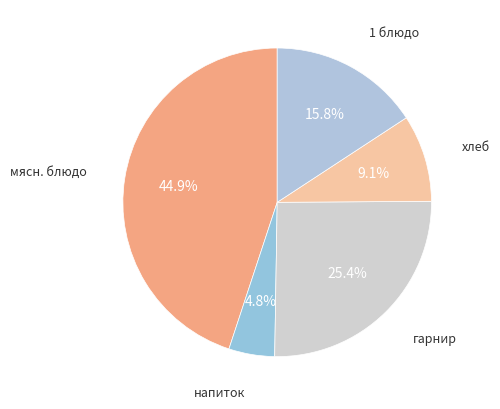

Is there any slice that represents more than half of the pie?

No